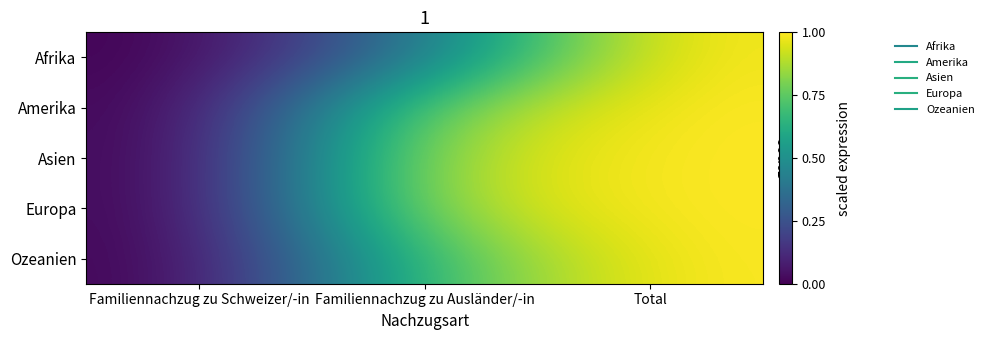

Reading right to left, extract all data points from this chart.

Afrika: Total=1.0	Familiennachzug zu Ausländer/-in=0.4	Familiennachzug zu Schweizer/-in=0.0
Amerika: Total=1.0	Familiennachzug zu Ausländer/-in=0.8	Familiennachzug zu Schweizer/-in=0.0
Asien: Total=1.0	Familiennachzug zu Ausländer/-in=0.9	Familiennachzug zu Schweizer/-in=0.0
Europa: Total=1.0	Familiennachzug zu Ausländer/-in=0.9	Familiennachzug zu Schweizer/-in=0.0
Ozeanien: Total=1.0	Familiennachzug zu Ausländer/-in=0.7	Familiennachzug zu Schweizer/-in=0.0